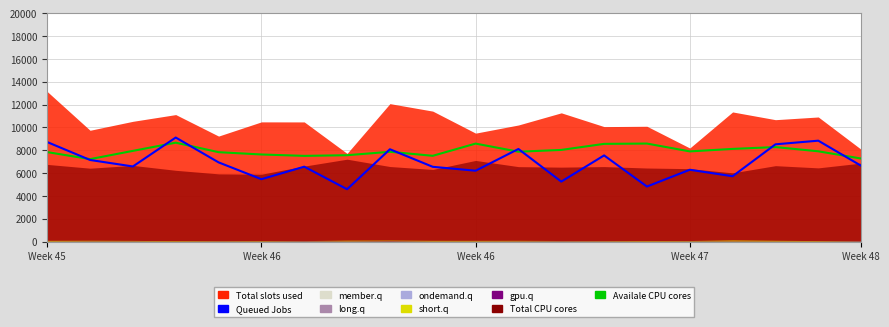

What is the total value across all series at Week 46?

13107.7